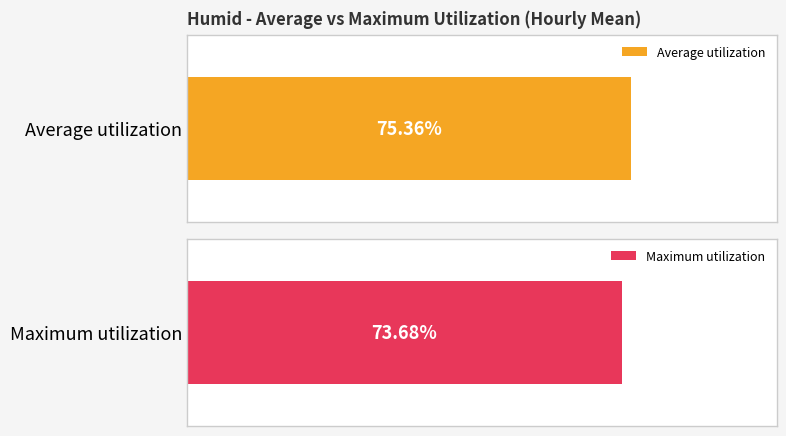

Rank the series by their average value, from lowest to highest.

Maximum utilization, Average utilization